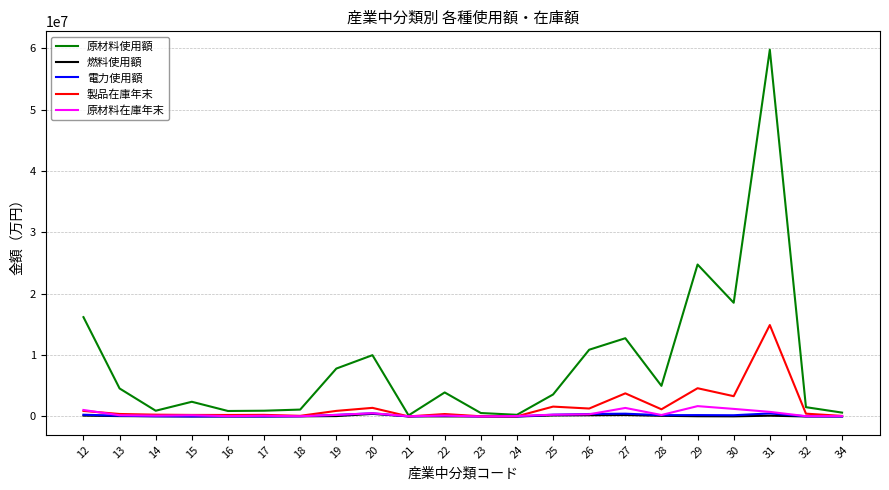

What is the maximum value shown in the chart?

59746475